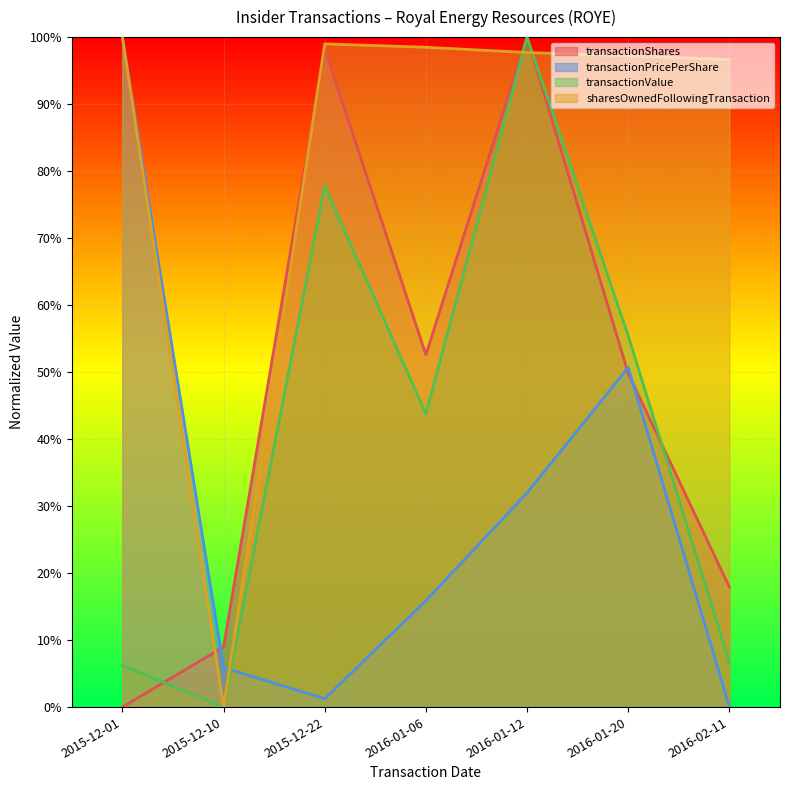

What position from the left is 2015-12-22?

3